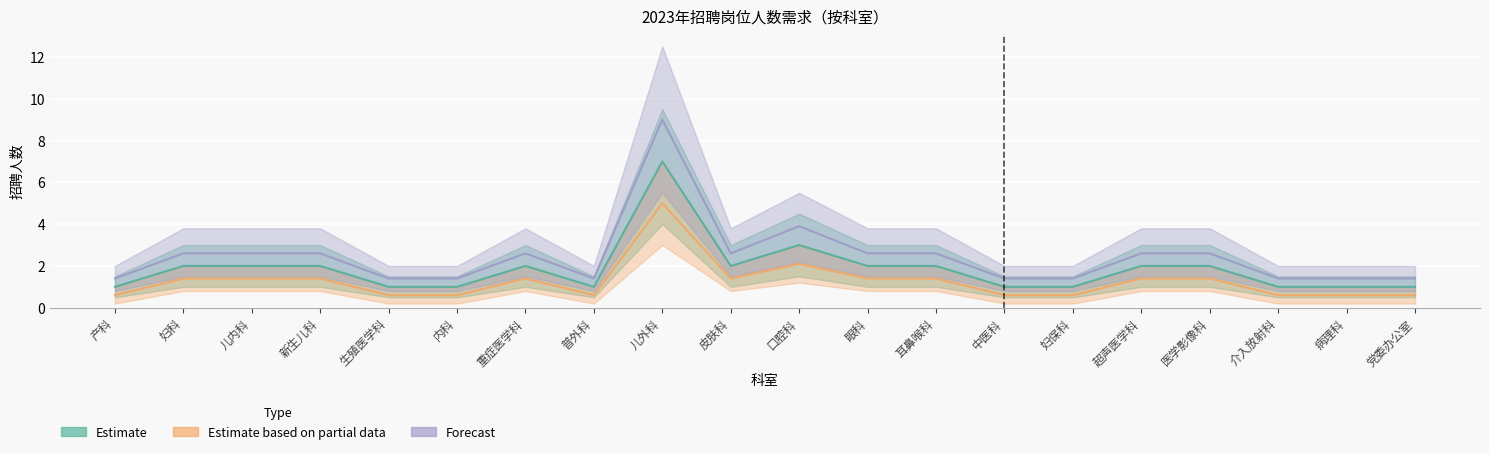

What are all the series names shown in the legend?

Estimate, Estimate based on partial data, Forecast